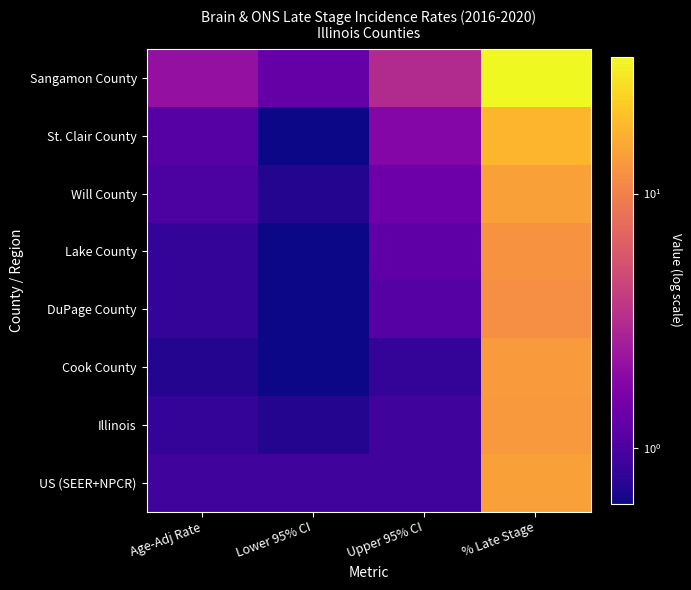

Which series has the widest spread of values?

Sangamon County